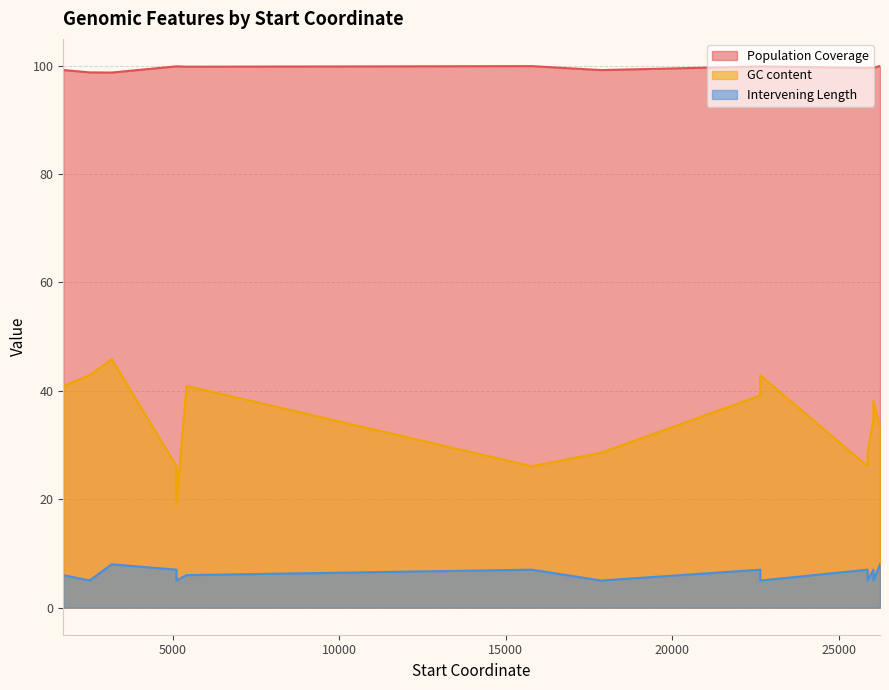

What is the highest value of the GC content series?

45.8